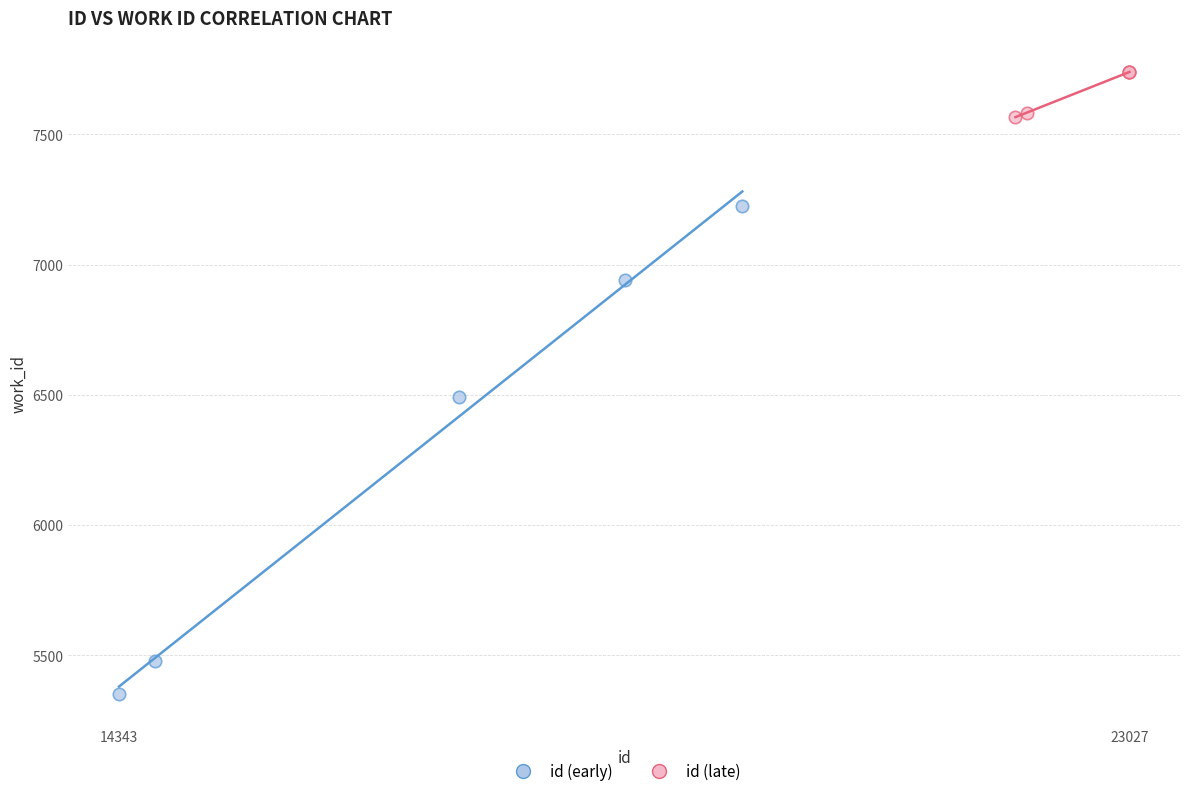

Which series contains the lowest Y value?

id (early)